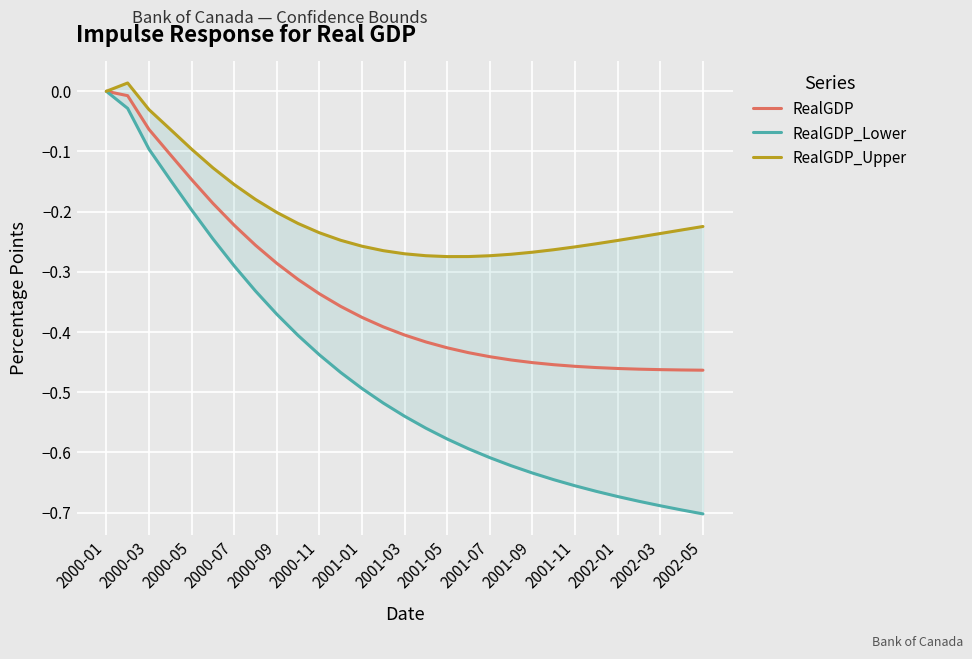

At how many categories does at least one series exceed 0?

1